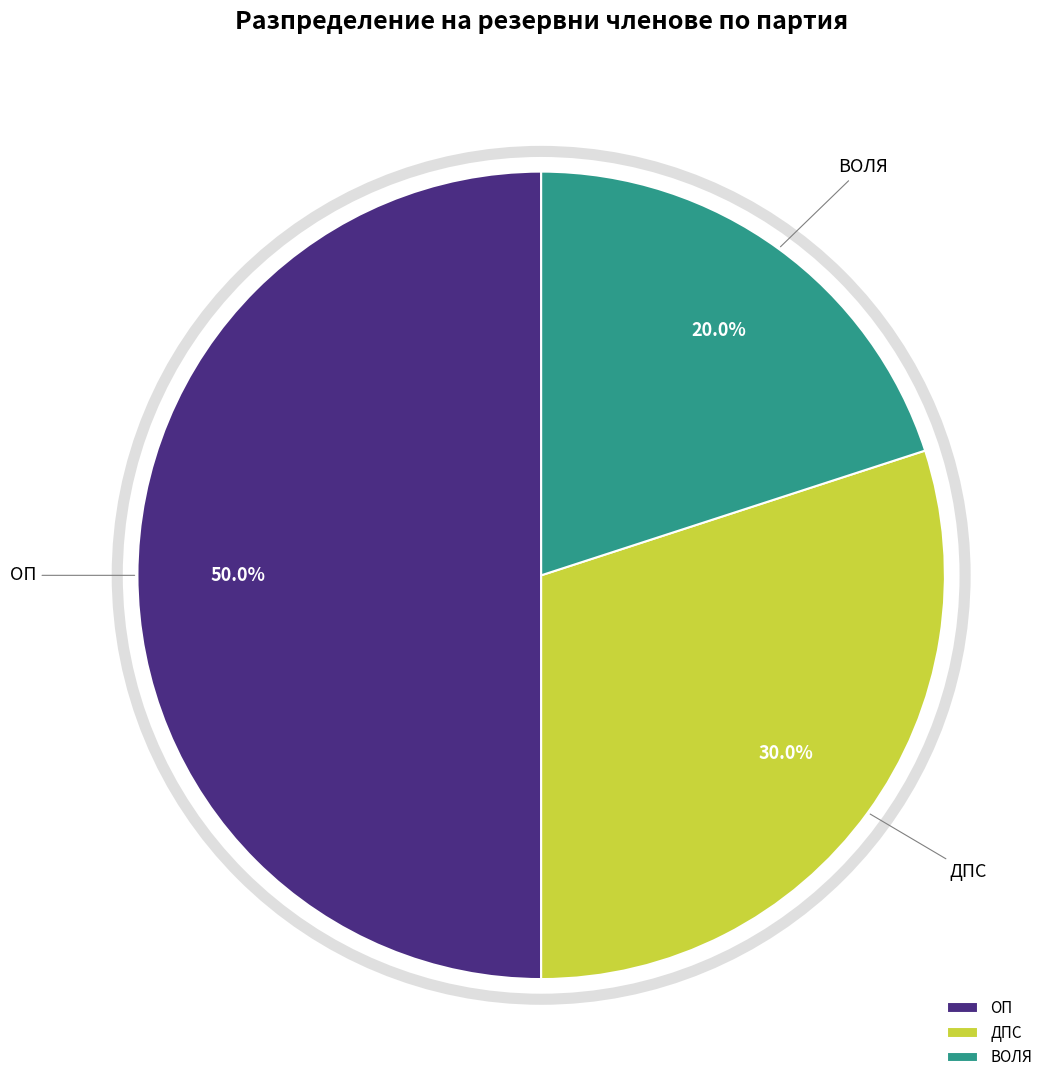

What percentage do ДПС and ОП together represent?

80.0%